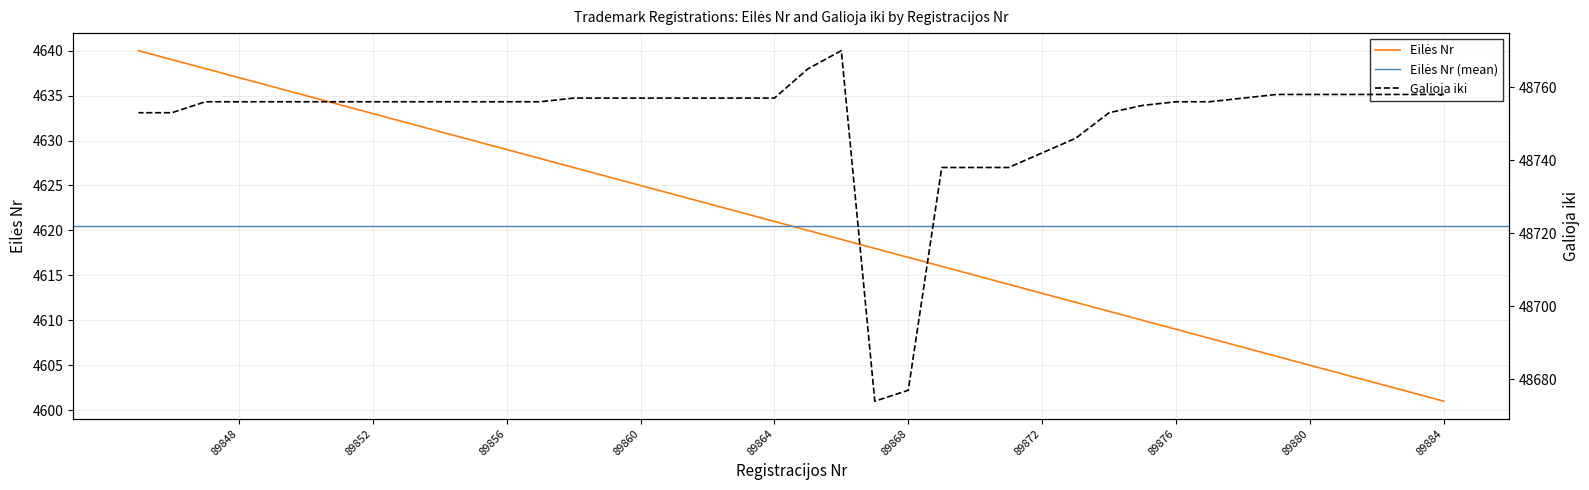

How many data points in Eilės Nr are above 4621?

19